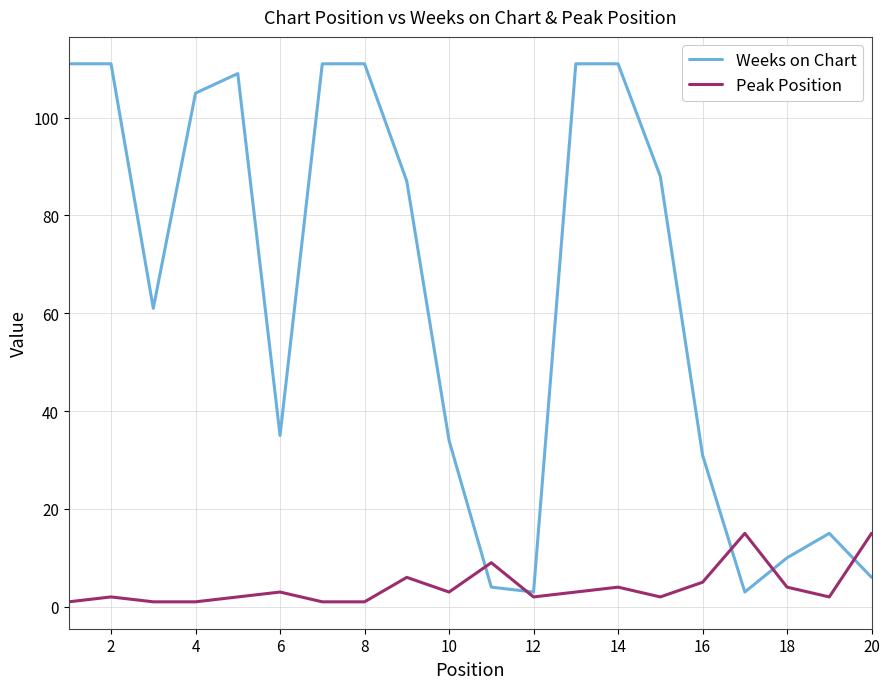

Reading left to right, what are all the values shown in this chart?

Weeks on Chart: 111	111	61	105	109	35	111	111	87	34	4	3	111	111	88	31	3	10	15	6
Peak Position: 1	2	1	1	2	3	1	1	6	3	9	2	3	4	2	5	15	4	2	15